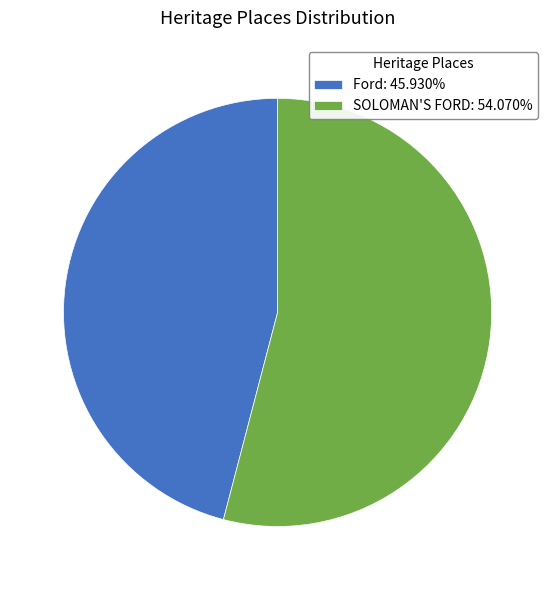

What is the largest slice in the pie chart?

SOLOMAN'S FORD